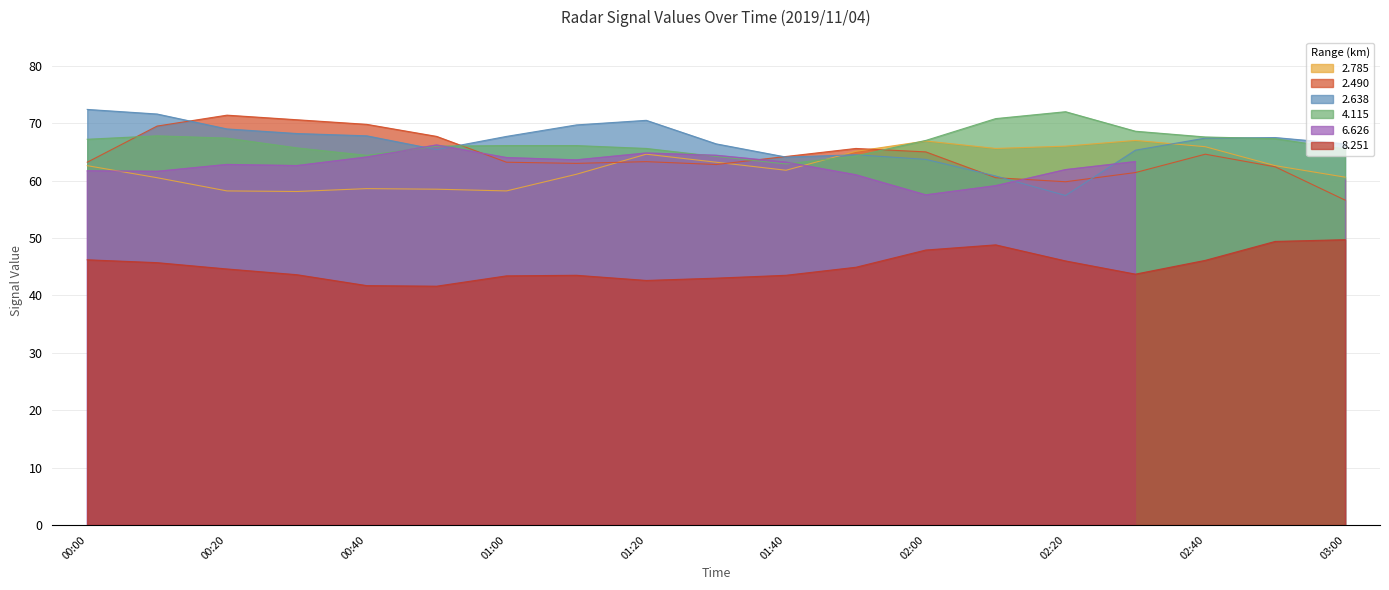

In 2.785, how many points are lower than both neighbors (excluding endpoints)?

4